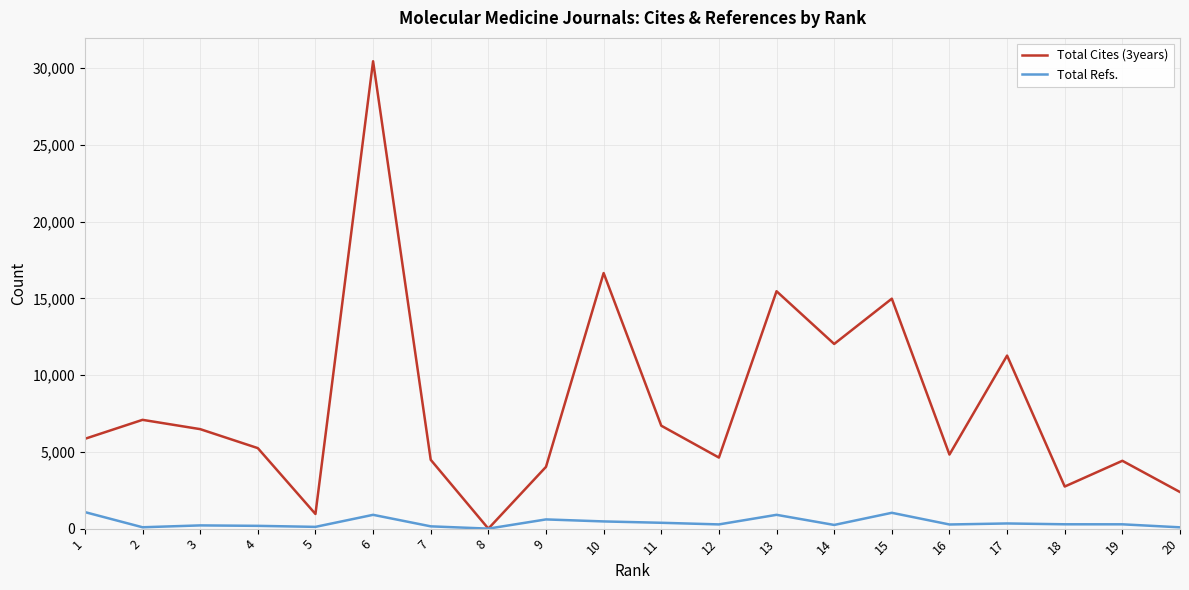

Is the value of Total Cites (3years) at 11 greater than the value of Total Refs. at 9?

Yes